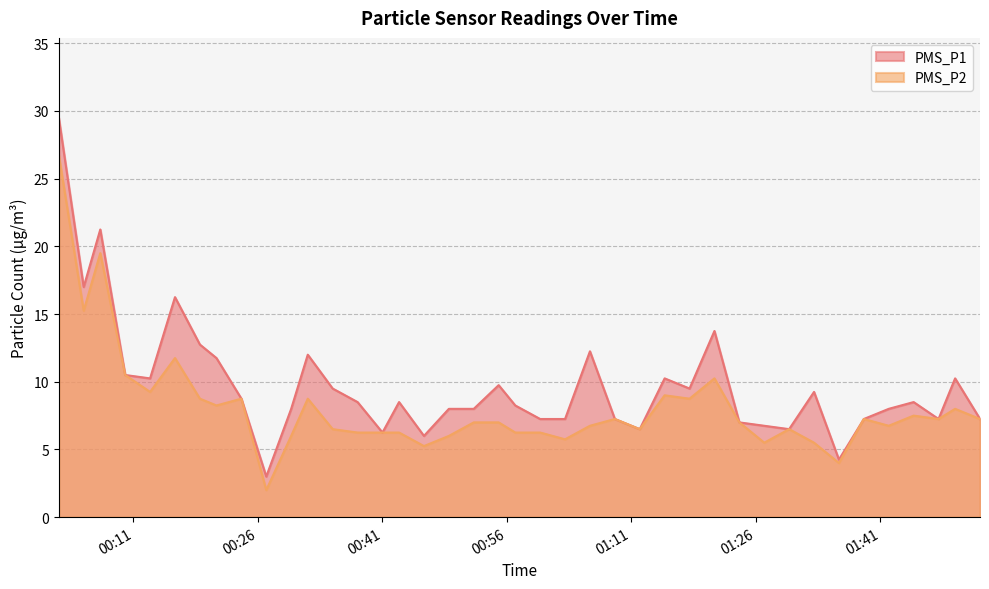

Between 2022/10/14 00:13 and 2022/10/14 01:50, which is larger?

2022/10/14 00:13